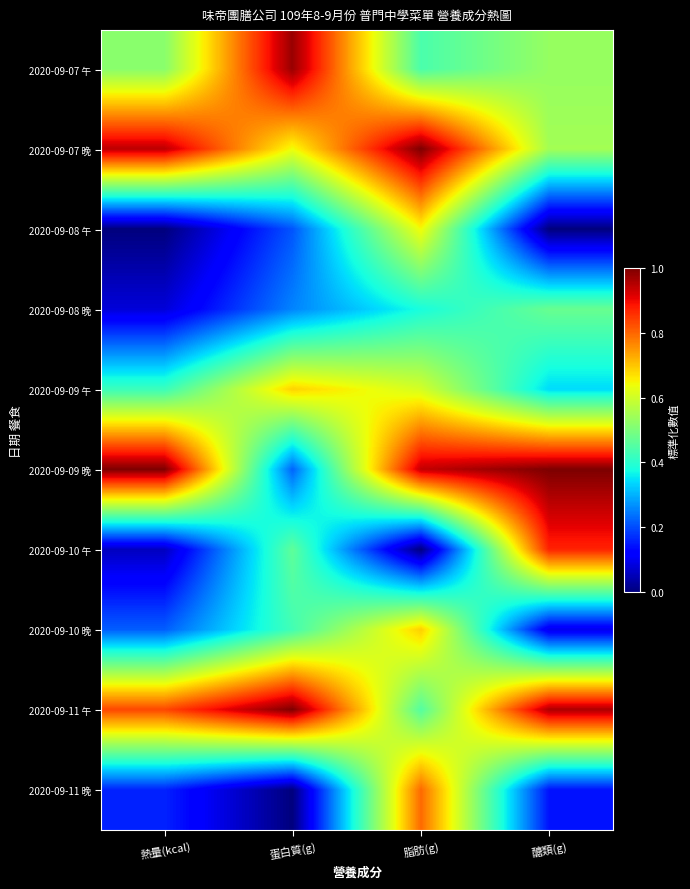

At 蛋白質(g), list the series in order from largest to smallest.

2020-09-11 午, 2020-09-07 午, 2020-09-09 午, 2020-09-07 晚, 2020-09-10 午, 2020-09-10 晚, 2020-09-08 晚, 2020-09-09 晚, 2020-09-08 午, 2020-09-11 晚